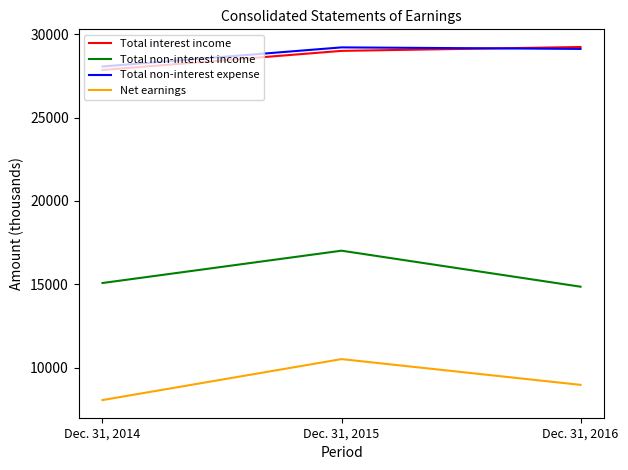

Is it true that Net earnings equals 4922 at Dec. 31, 2015?

False